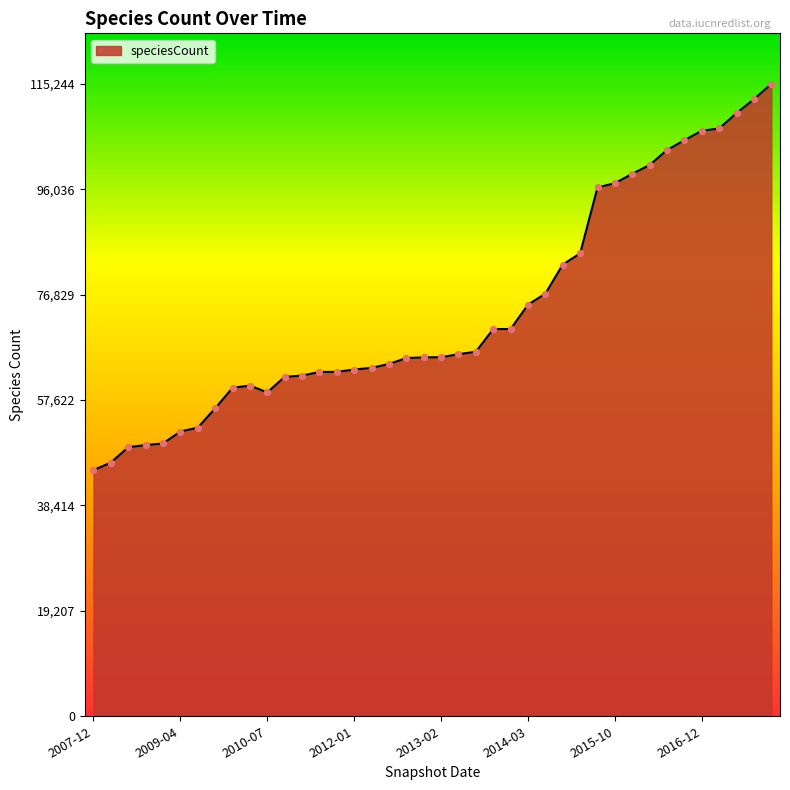

What is the maximum value shown in the chart?

115244